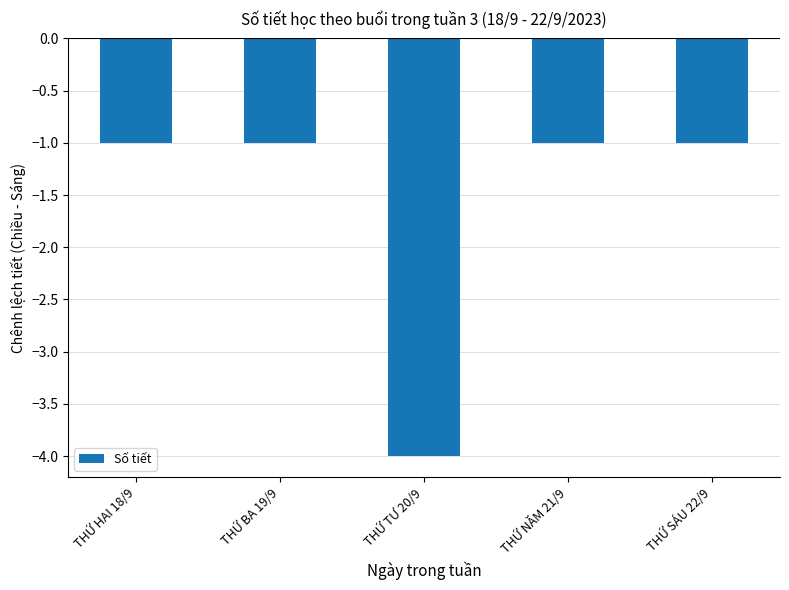

What is the smallest value displayed?

-4